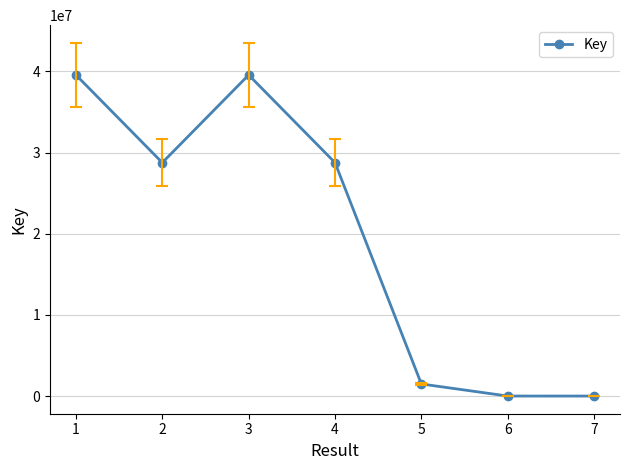

What is the difference between the second highest and second lowest values?

39545095